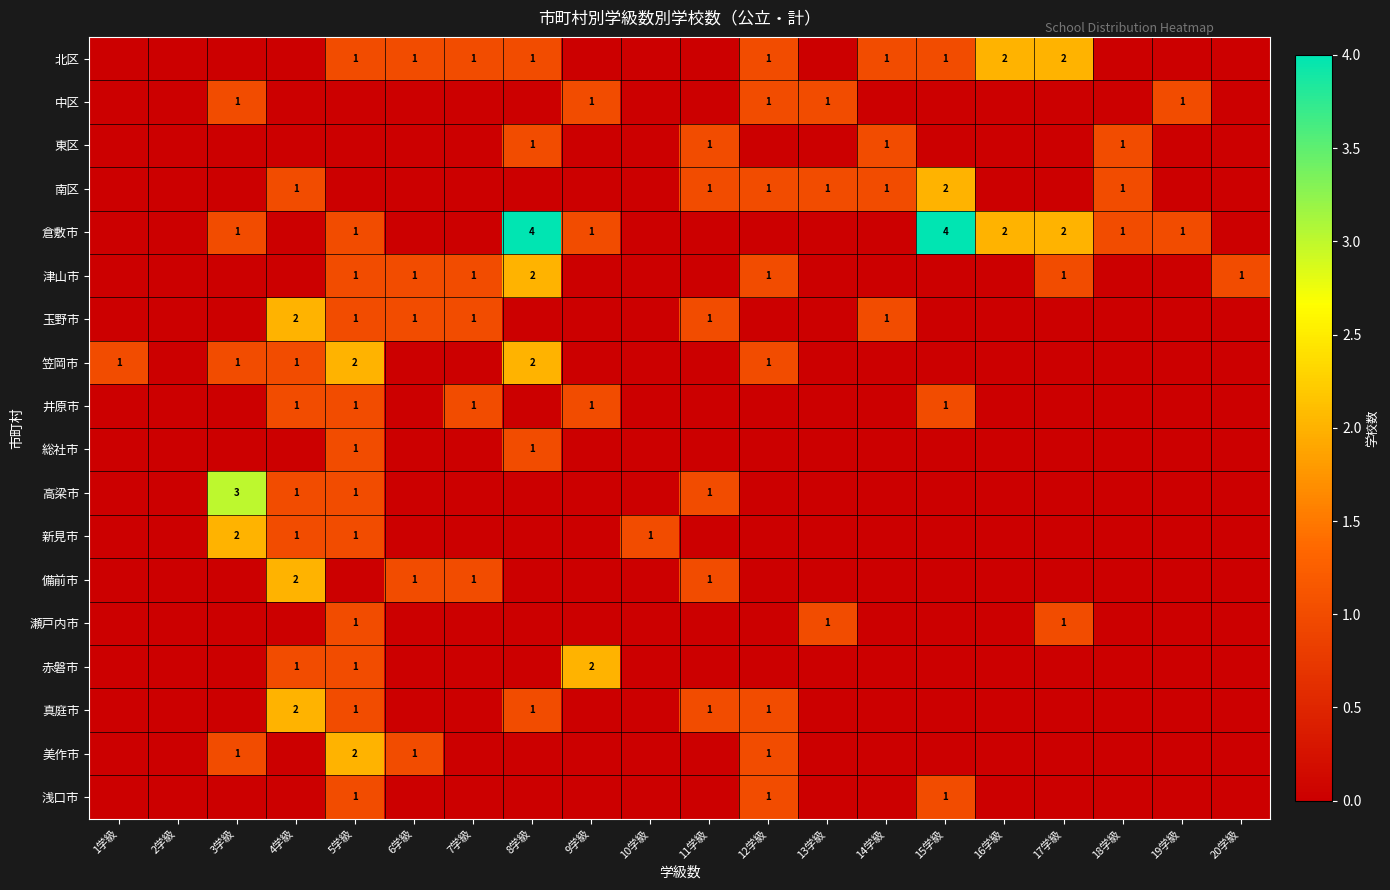

Read the 中区 value at 19学級.

1